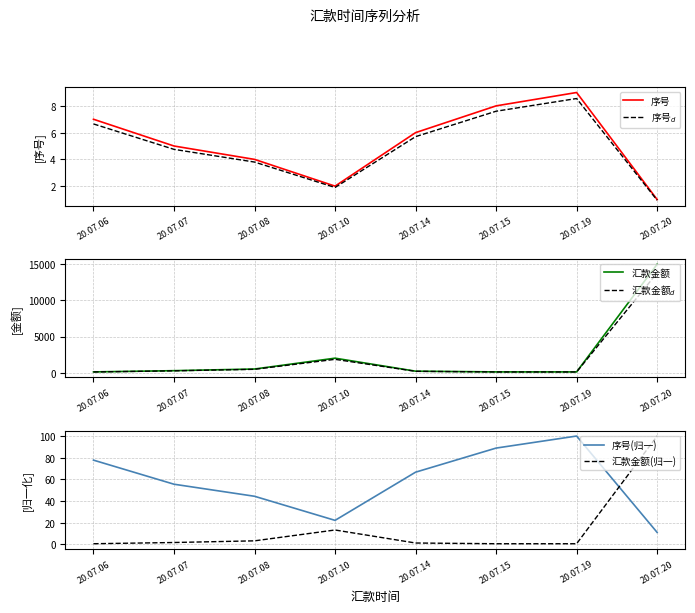

Does the chart display data point markers on the line(s)?

No